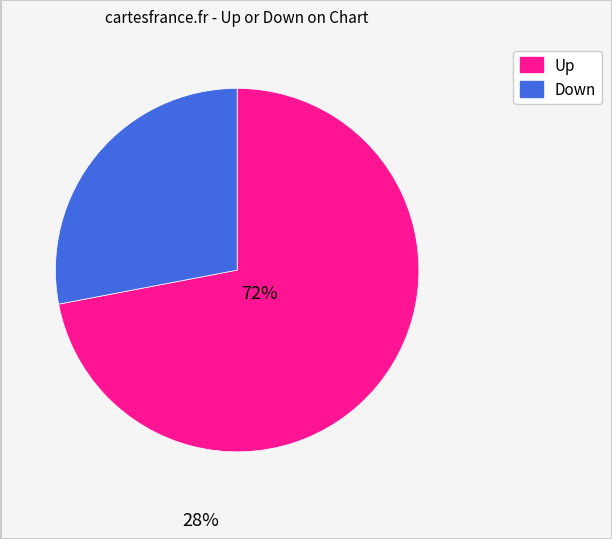

Is it true that Up is 78% of the pie?

False